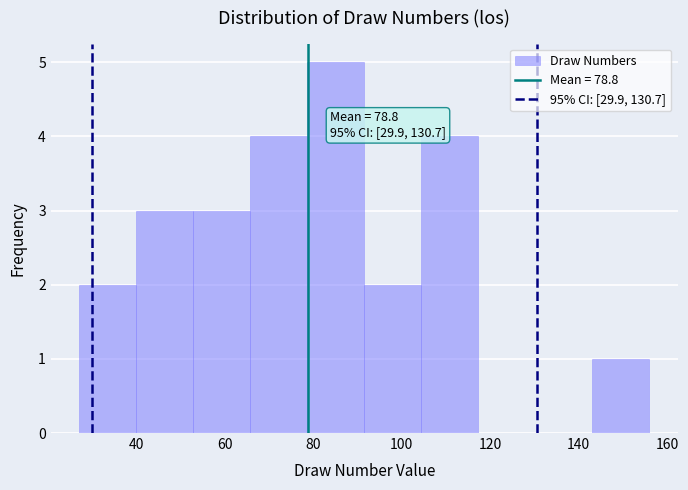

Over which range of the x-axis is the bar tallest?

78 to 92